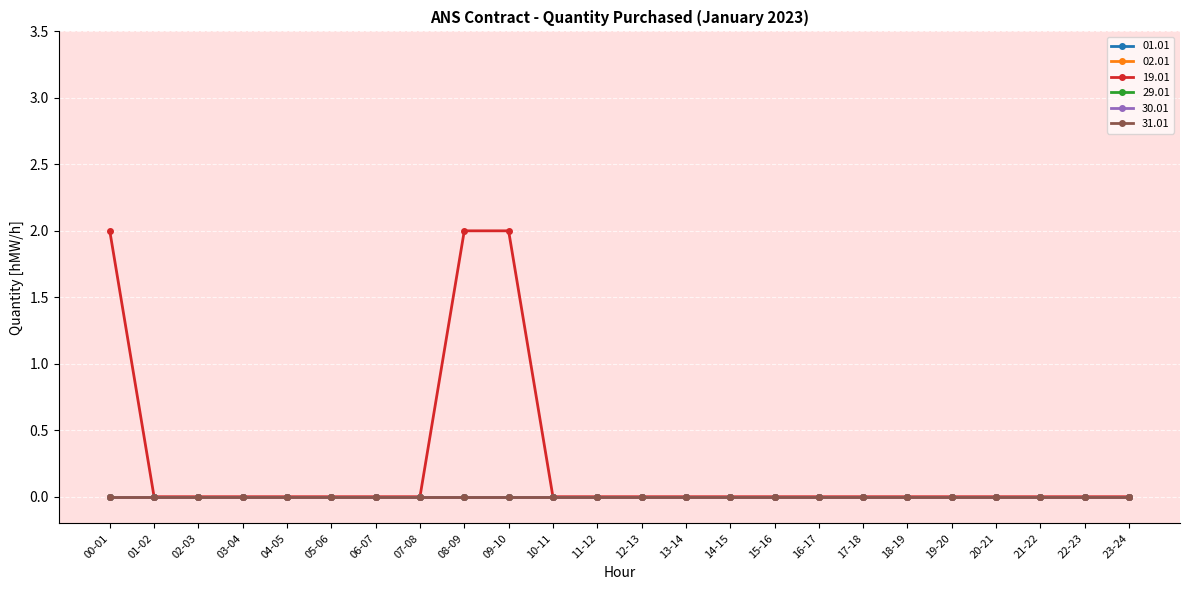

Reading left to right, extract all data points from this chart.

01.01: 00-01=0	01-02=0	02-03=0	03-04=0	04-05=0	05-06=0	06-07=0	07-08=0	08-09=0	09-10=0	10-11=0	11-12=0	12-13=0	13-14=0	14-15=0	15-16=0	16-17=0	17-18=0	18-19=0	19-20=0	20-21=0	21-22=0	22-23=0	23-24=0
02.01: 00-01=0	01-02=0	02-03=0	03-04=0	04-05=0	05-06=0	06-07=0	07-08=0	08-09=0	09-10=0	10-11=0	11-12=0	12-13=0	13-14=0	14-15=0	15-16=0	16-17=0	17-18=0	18-19=0	19-20=0	20-21=0	21-22=0	22-23=0	23-24=0
19.01: 00-01=2	01-02=0	02-03=0	03-04=0	04-05=0	05-06=0	06-07=0	07-08=0	08-09=2	09-10=2	10-11=0	11-12=0	12-13=0	13-14=0	14-15=0	15-16=0	16-17=0	17-18=0	18-19=0	19-20=0	20-21=0	21-22=0	22-23=0	23-24=0
29.01: 00-01=0	01-02=0	02-03=0	03-04=0	04-05=0	05-06=0	06-07=0	07-08=0	08-09=0	09-10=0	10-11=0	11-12=0	12-13=0	13-14=0	14-15=0	15-16=0	16-17=0	17-18=0	18-19=0	19-20=0	20-21=0	21-22=0	22-23=0	23-24=0
30.01: 00-01=0	01-02=0	02-03=0	03-04=0	04-05=0	05-06=0	06-07=0	07-08=0	08-09=0	09-10=0	10-11=0	11-12=0	12-13=0	13-14=0	14-15=0	15-16=0	16-17=0	17-18=0	18-19=0	19-20=0	20-21=0	21-22=0	22-23=0	23-24=0
31.01: 00-01=0	01-02=0	02-03=0	03-04=0	04-05=0	05-06=0	06-07=0	07-08=0	08-09=0	09-10=0	10-11=0	11-12=0	12-13=0	13-14=0	14-15=0	15-16=0	16-17=0	17-18=0	18-19=0	19-20=0	20-21=0	21-22=0	22-23=0	23-24=0